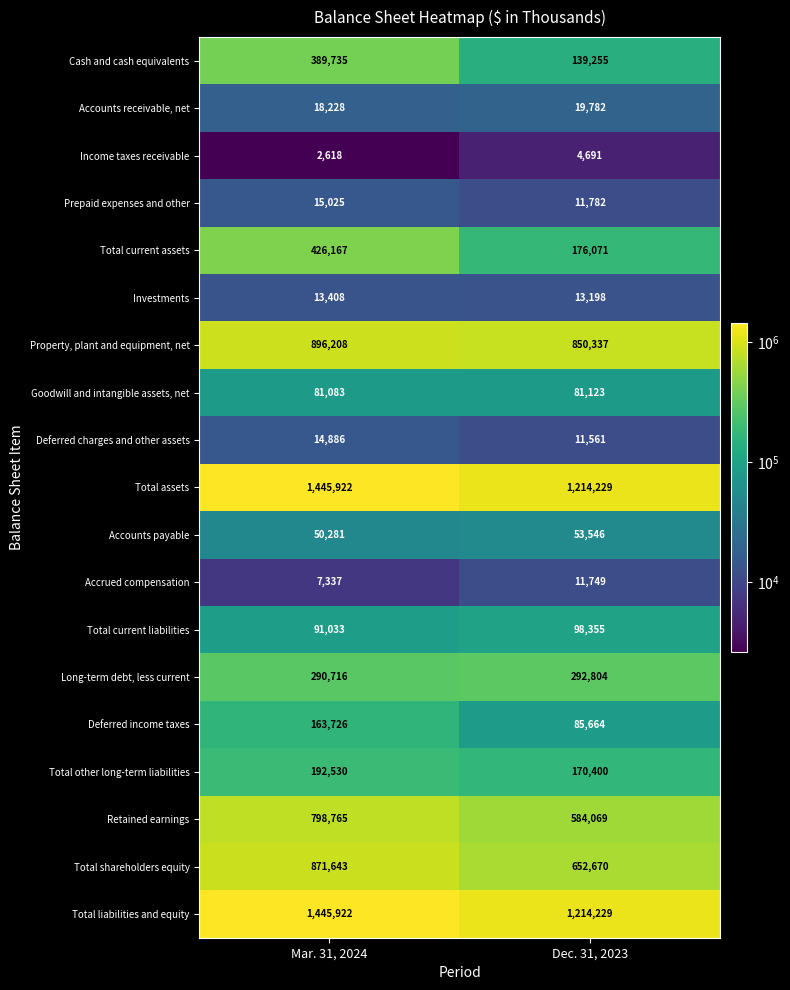

List the labels in order of Deferred charges and other assets value, smallest first.

Dec. 31, 2023, Mar. 31, 2024